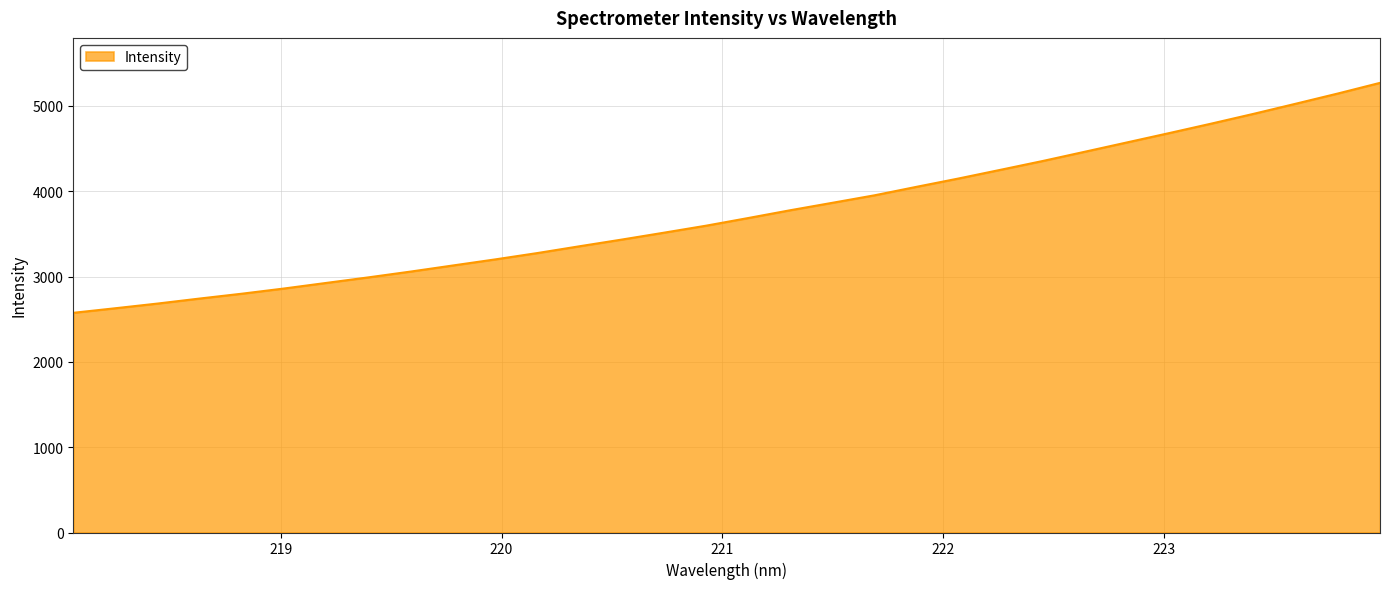

What is the difference between the maximum and minimum values?

2695.7